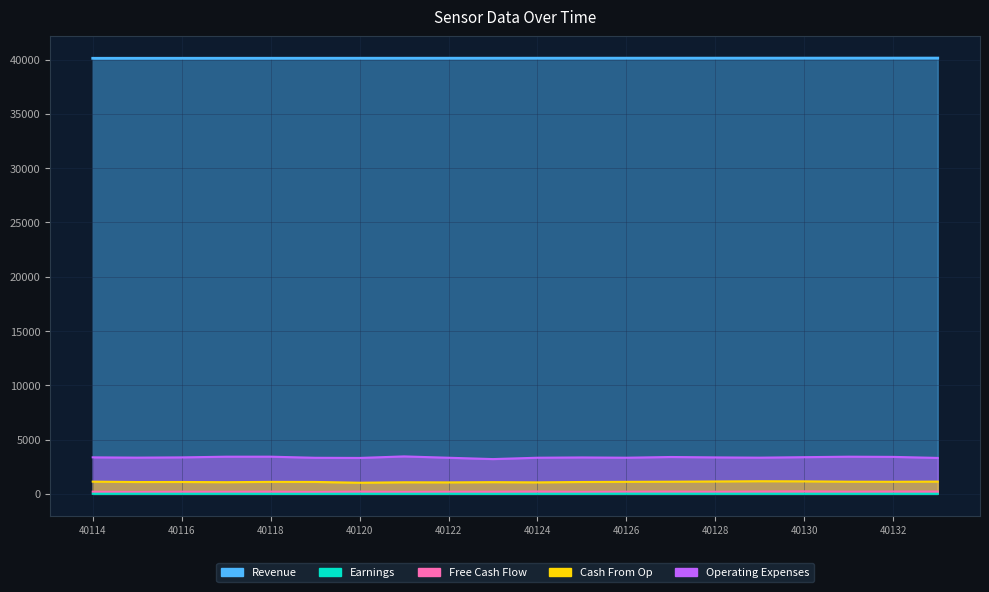

Rank the categories by Earnings value from highest to lowest.

40126, 40127, 40115, 40128, 40129, 40117, 40122, 40130, 40131, 40132, 40114, 40120, 40124, 40125, 40116, 40133, 40121, 40118, 40119, 40123